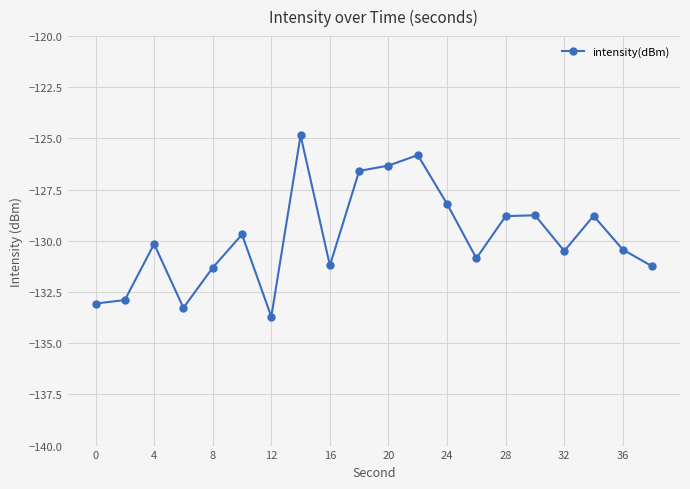

What is the smallest value displayed?

-133.7